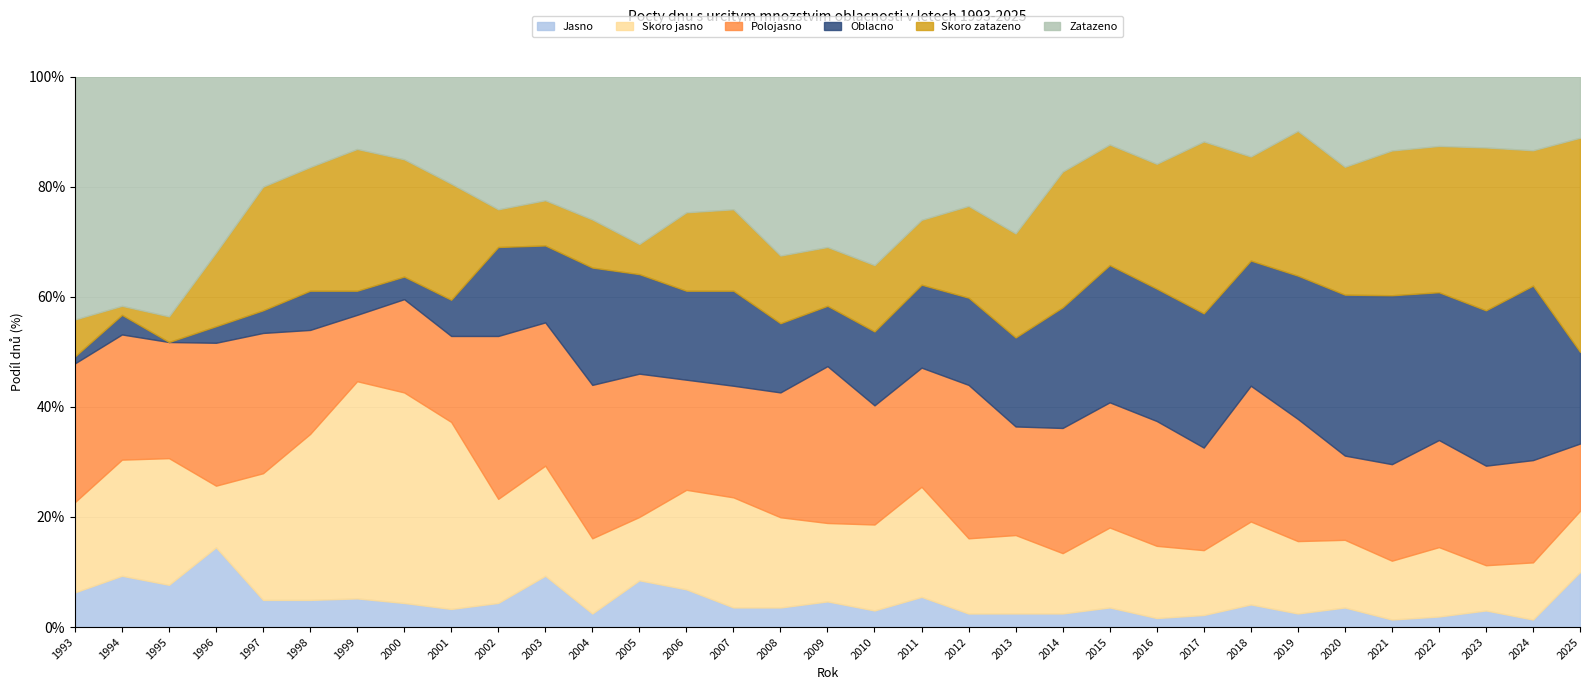

Which has a higher value, 2007 or 2023?

2007